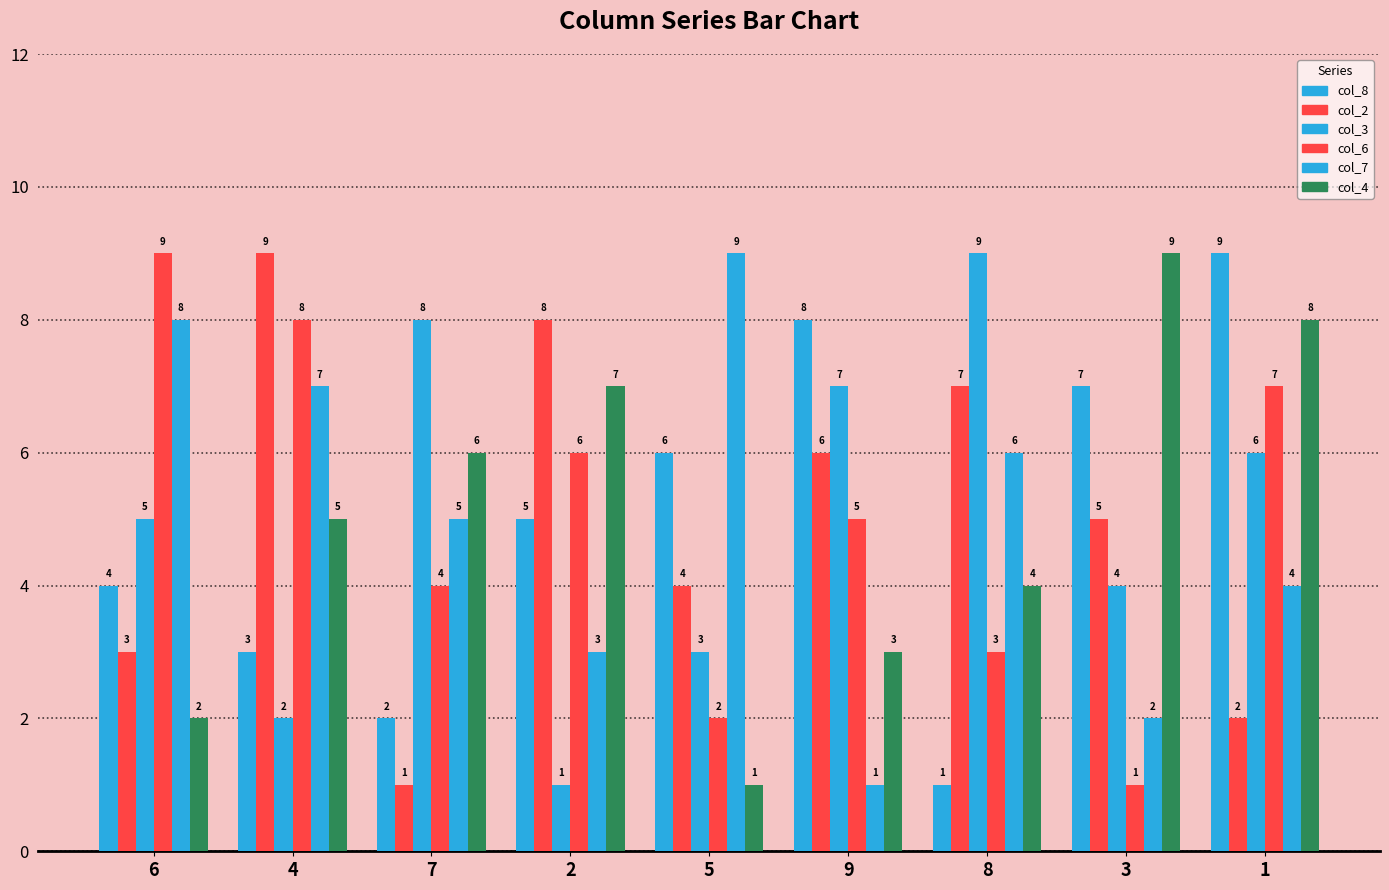

Is it true that col_6 equals 1 at 8?

False